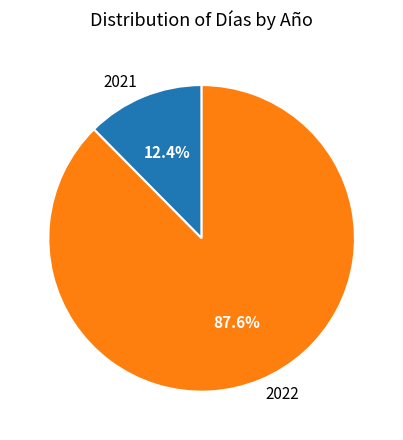

Is the sum of 2022 and 2021 greater than half?

Yes